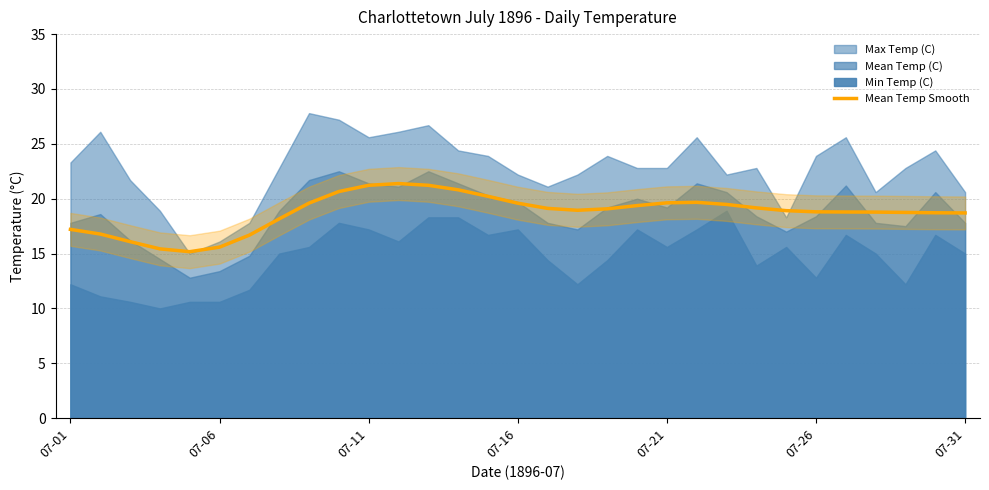

True or false: the data shows 33.7 at 29.

False